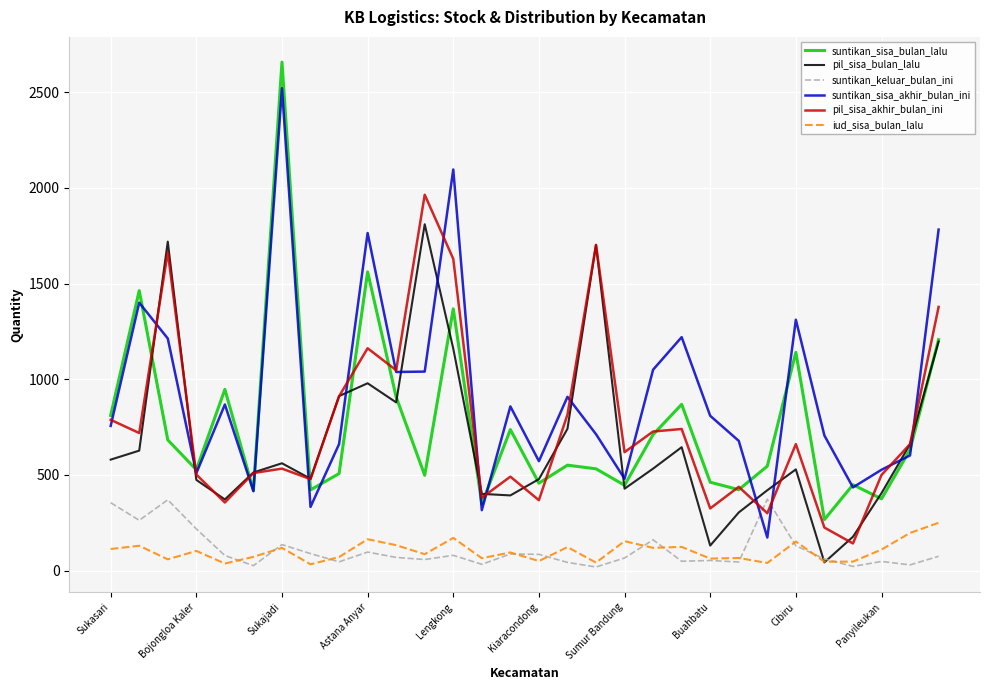

Rank the series by their maximum value, from lowest to highest.

iud_sisa_bulan_lalu, suntikan_keluar_bulan_ini, pil_sisa_bulan_lalu, pil_sisa_akhir_bulan_ini, suntikan_sisa_akhir_bulan_ini, suntikan_sisa_bulan_lalu